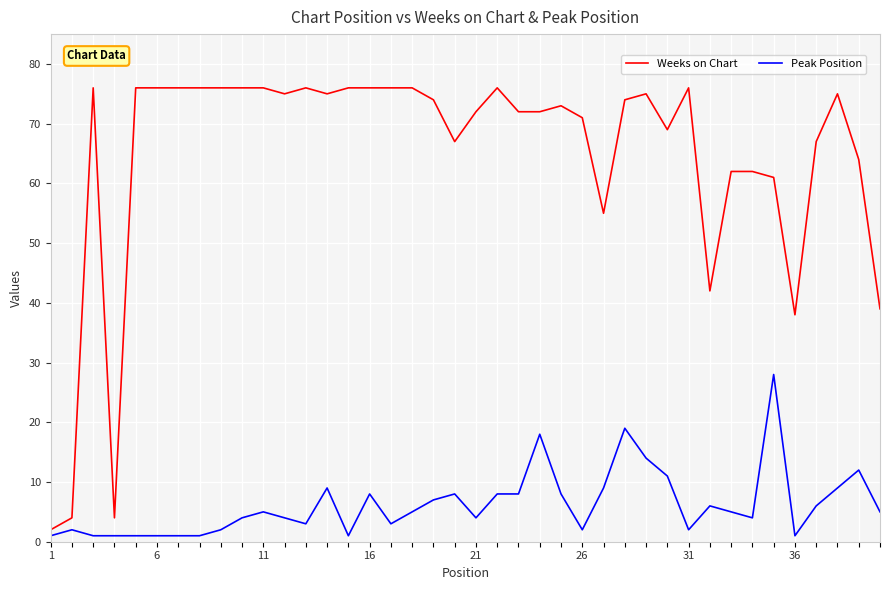

Which series has the largest total across all categories?

Weeks on Chart